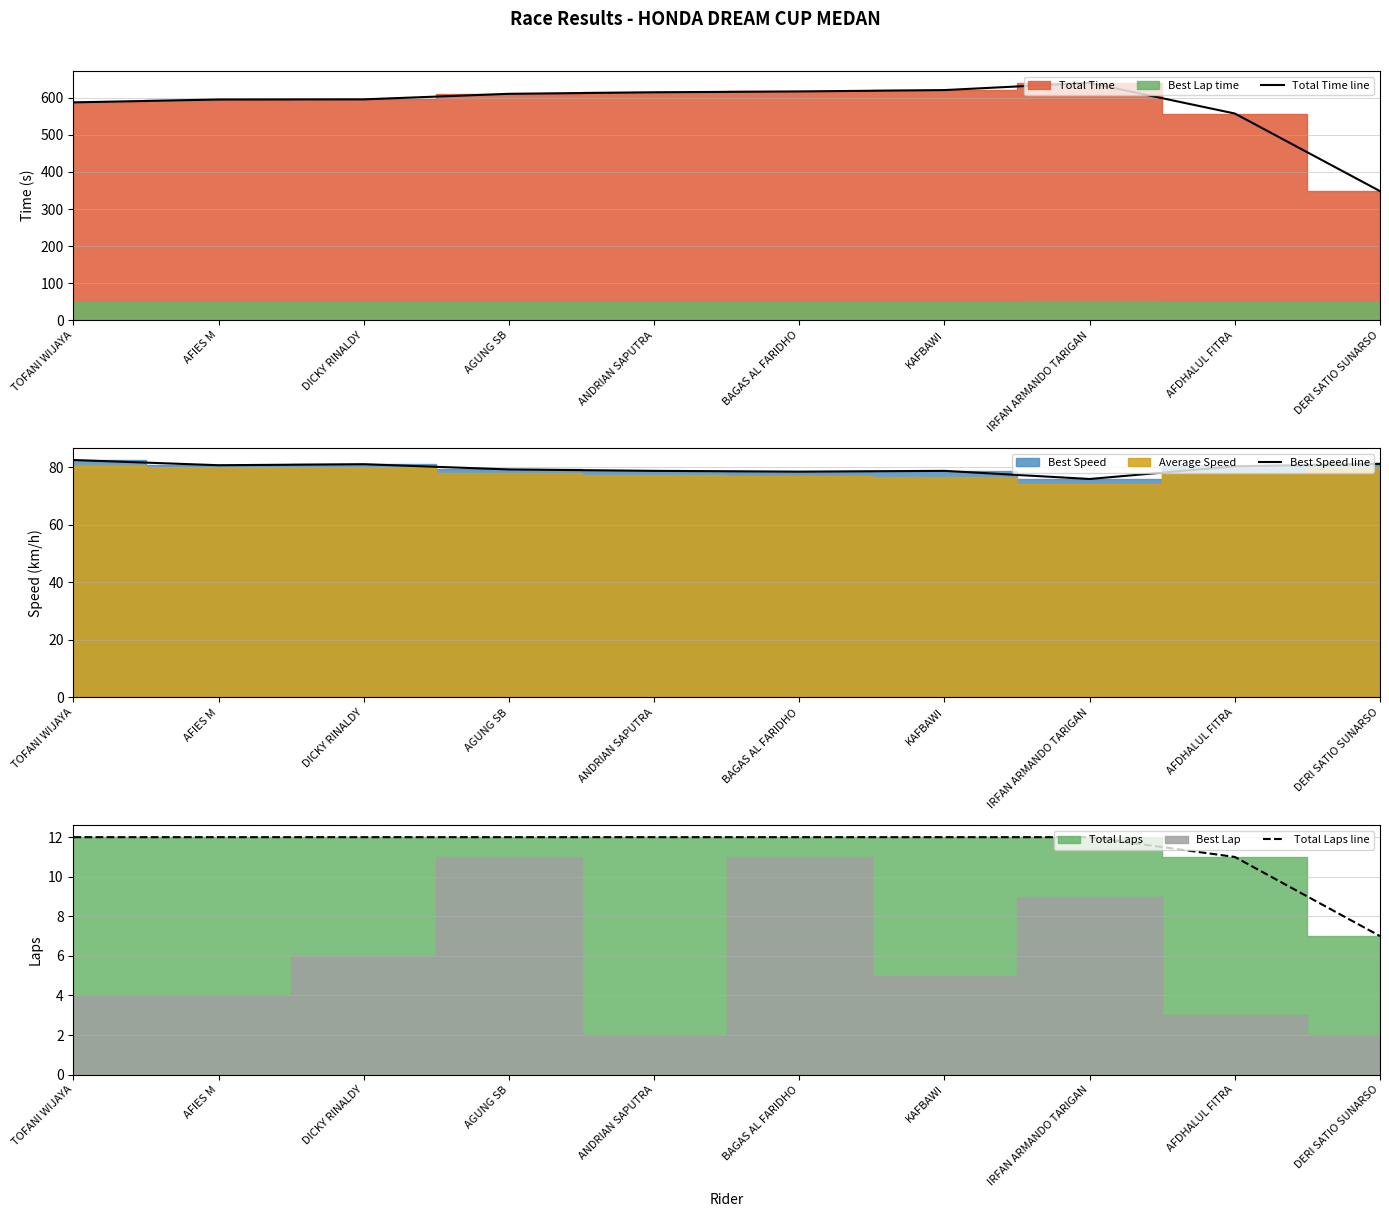

What is the label of the 10th point from the right?

TOFANI WIJAYA